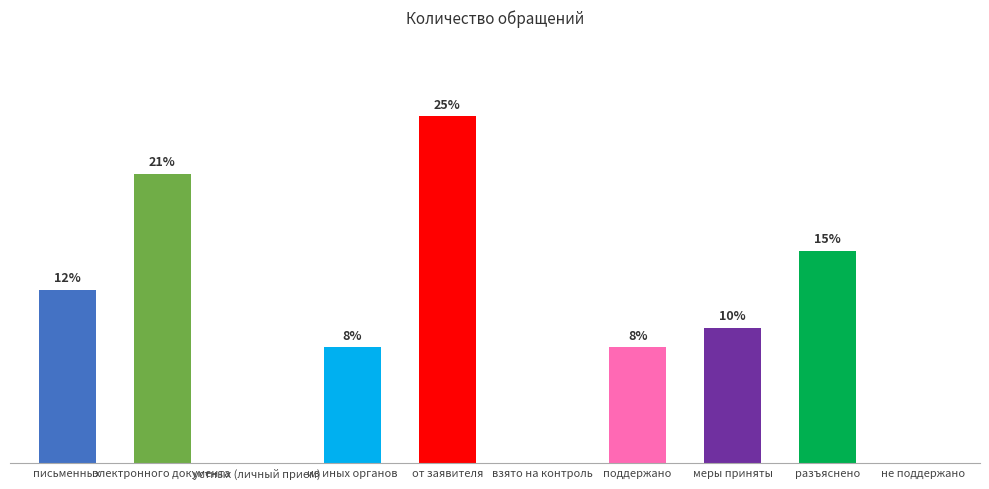

How many bars are there in total?

10